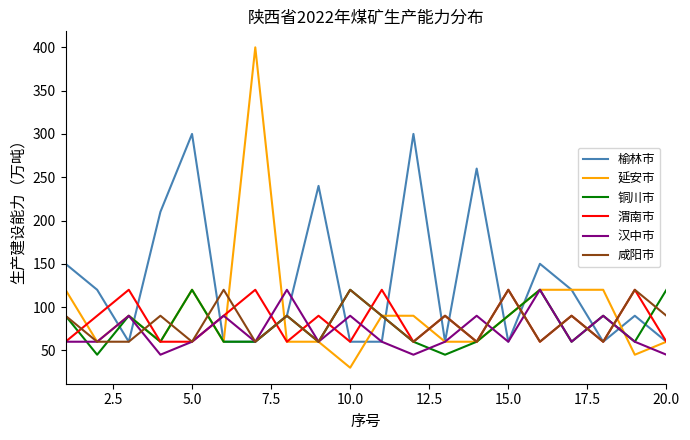

What are all the series names shown in the legend?

榆林市, 延安市, 铜川市, 渭南市, 汉中市, 咸阳市